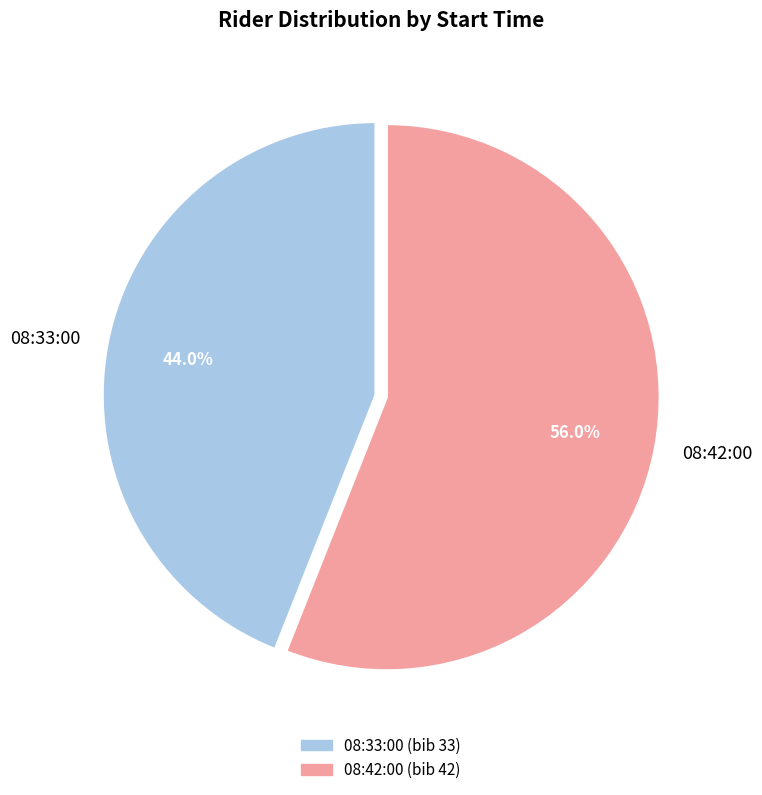

To the nearest percent, what is the difference between the largest and smallest slice percentages?

12%